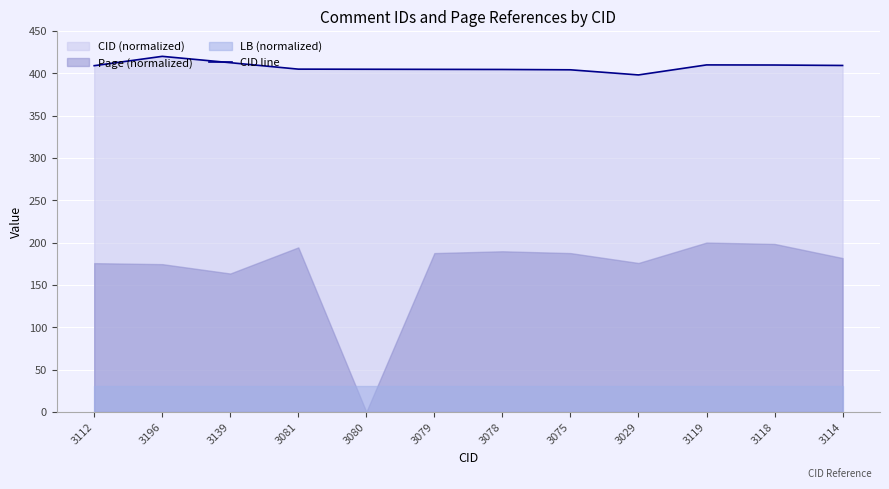

What is the maximum value for CID line?

420.0